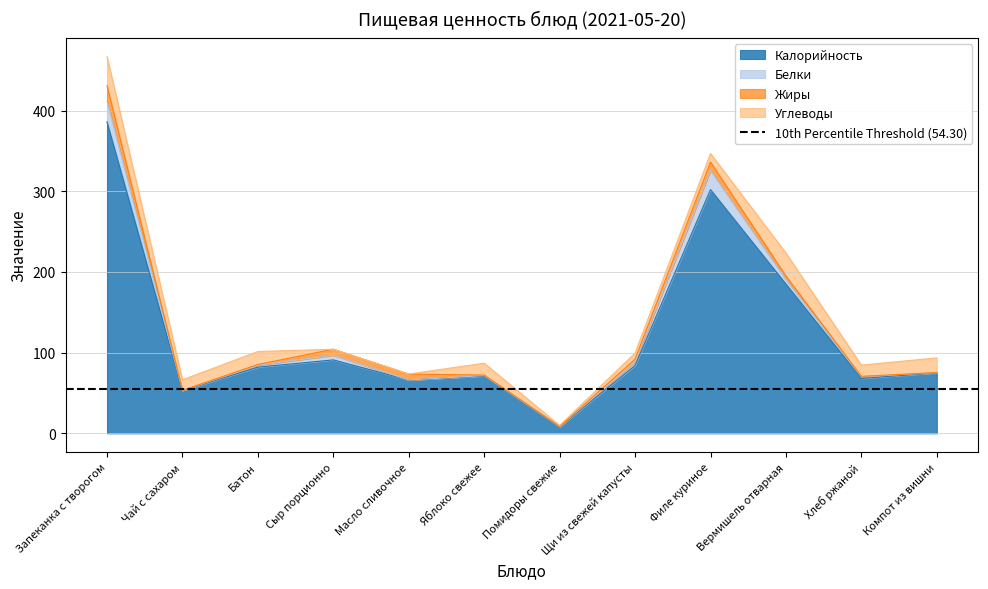

Where is the first local minimum for Калорийность?

Чай с сахаром